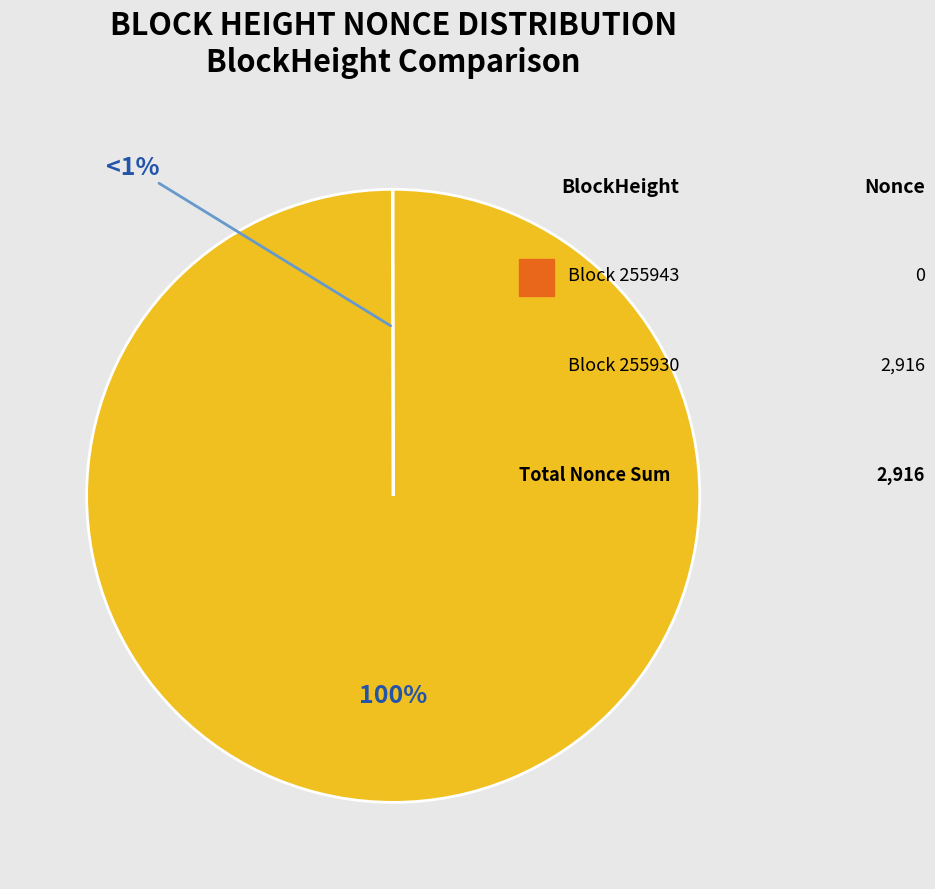

What is the change in value from 255943 to 255930?

+2916